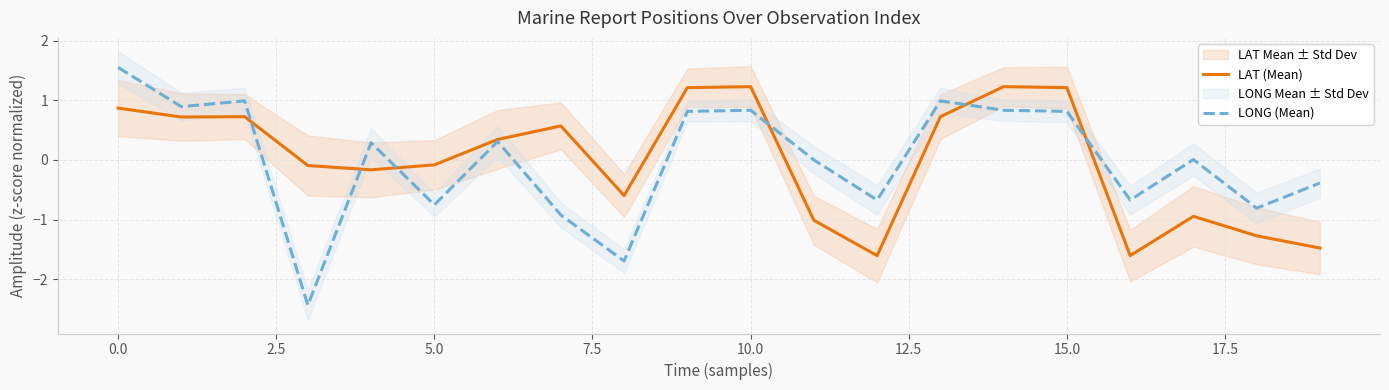

True or false: LAT (Mean) has more than 1 points higher than both neighbors.

True